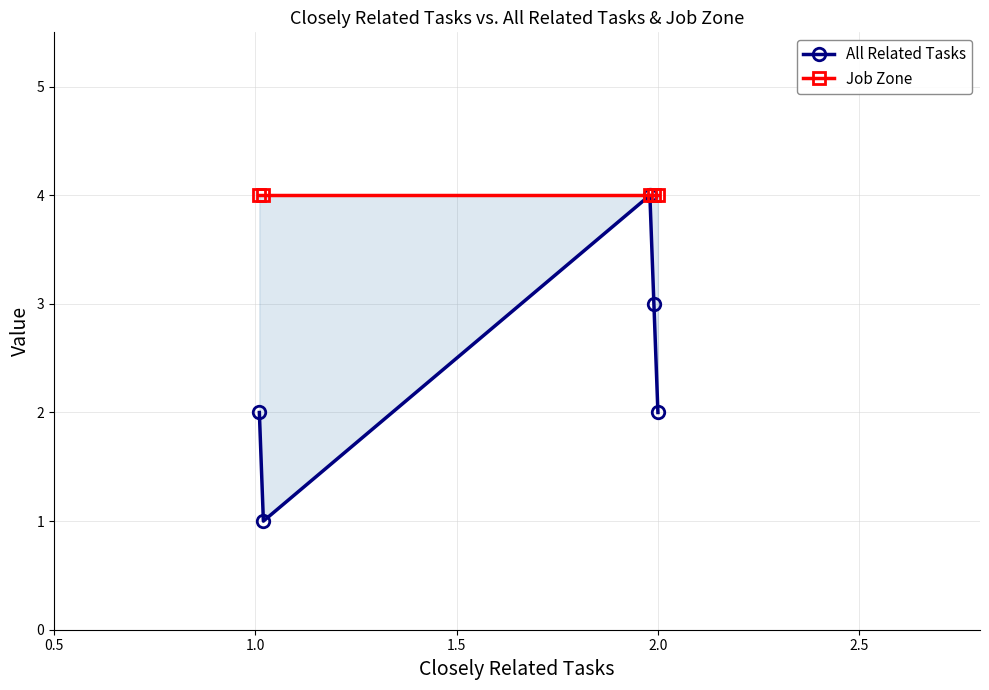

What is the difference between the highest and lowest values at 2.0?

2